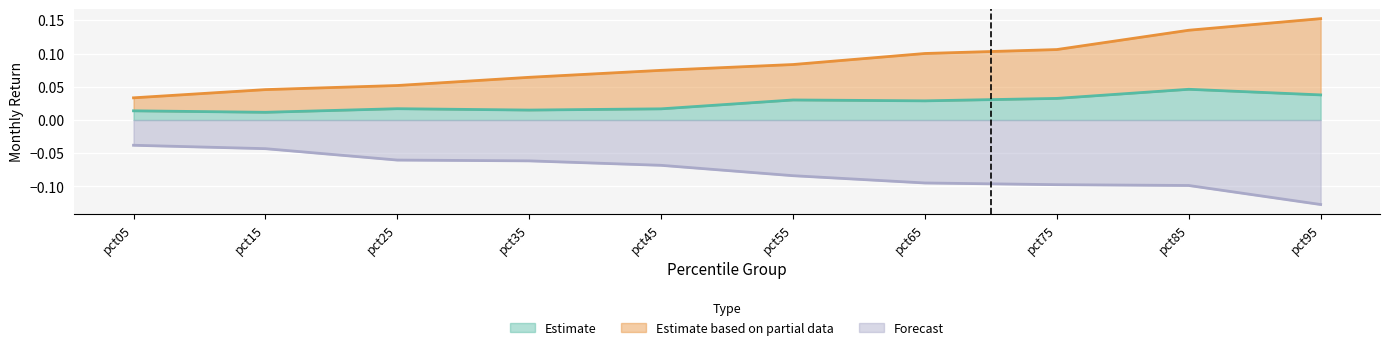

Where is Estimate based on partial data nearest to the value 0?

pct05